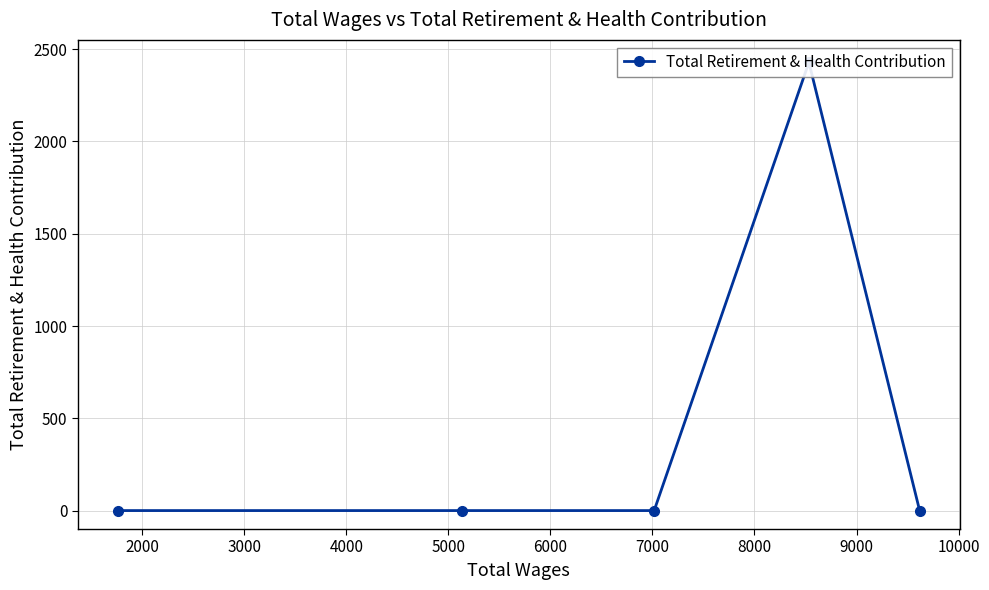

How many points are higher than both their immediate neighbors (excluding endpoints)?

1